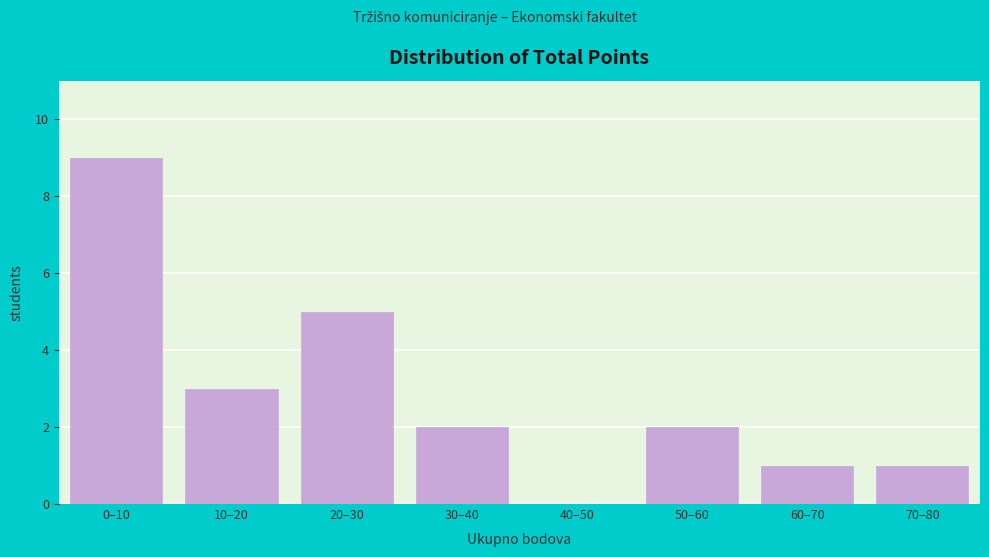

Reading left to right, transcribe all the data shown in this chart.

0–10=9	10–20=3	20–30=5	30–40=2	40–50=0	50–60=2	60–70=1	70–80=1